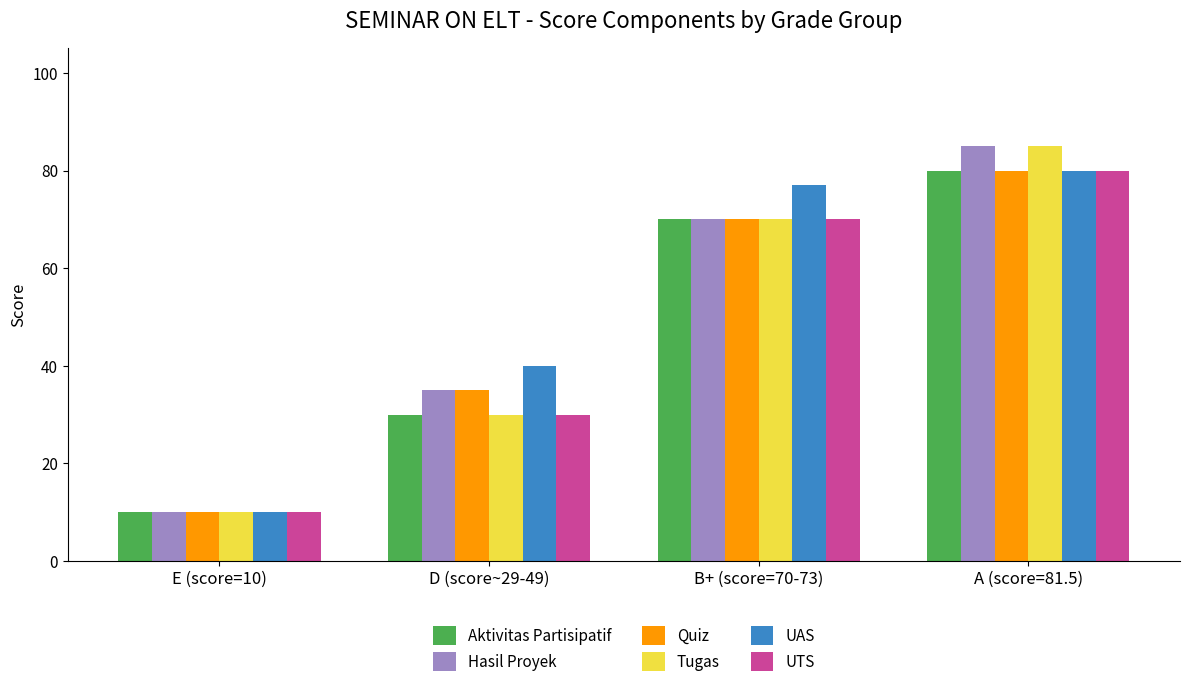

At which label does Quiz reach its peak?

A (score=81.5)